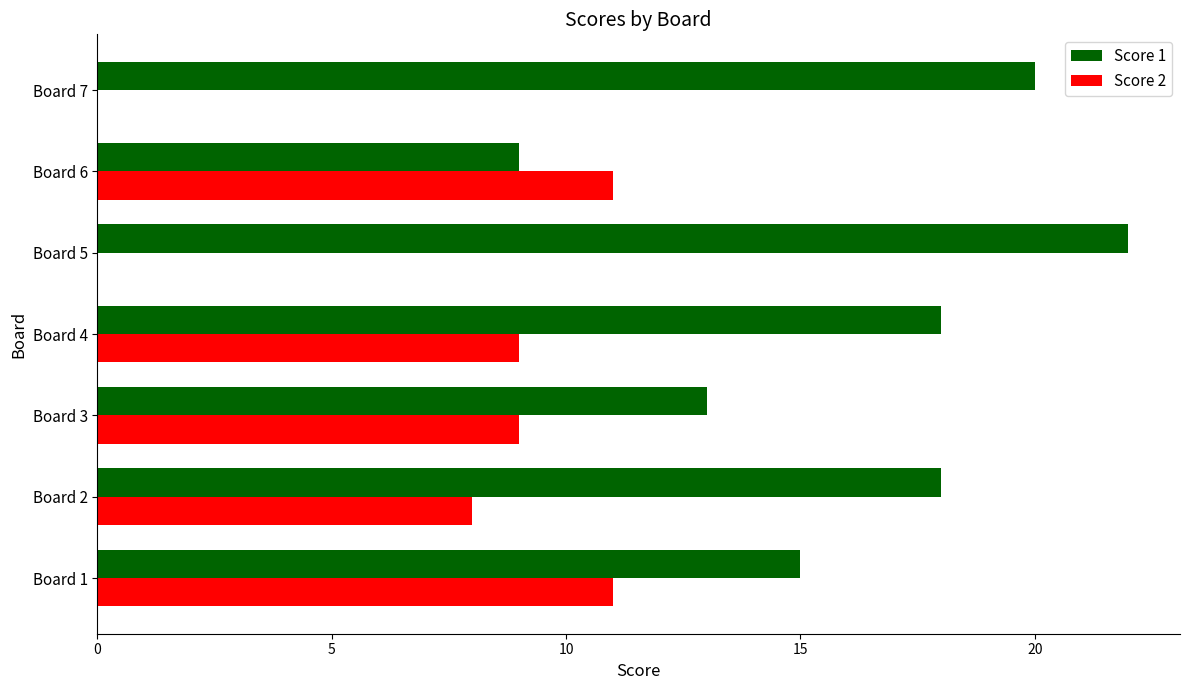

At which category is the sum across all series the highest?

Board 4